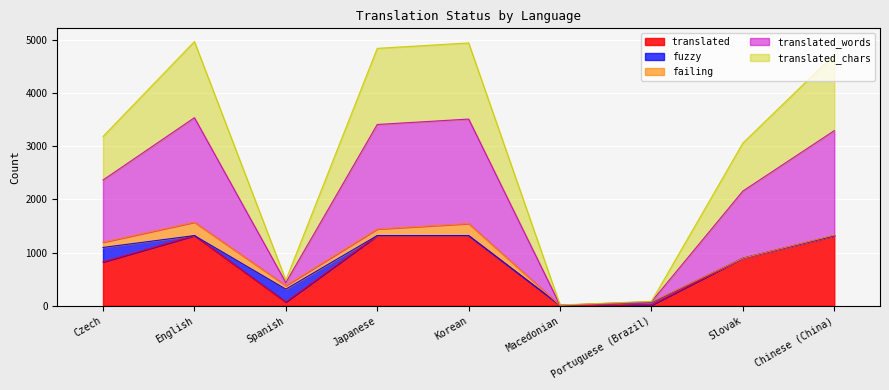

Rank the series by their maximum value, from highest to lowest.

translated_words, translated_chars, translated